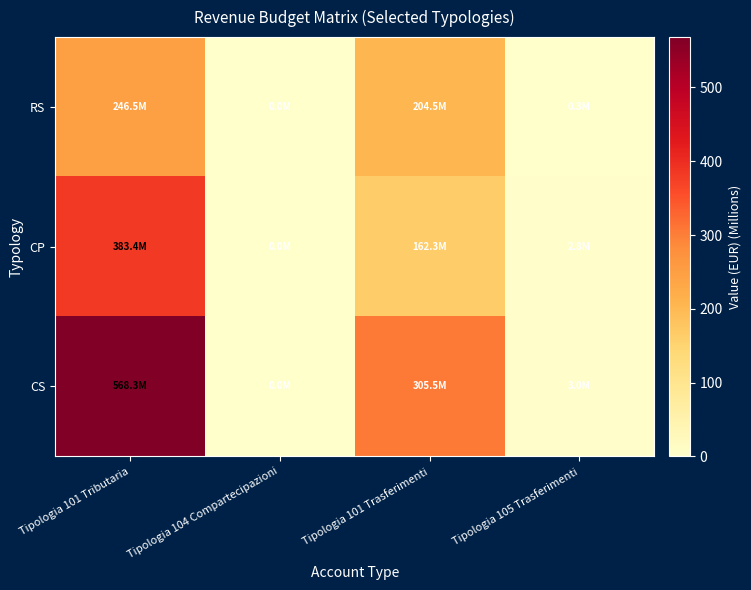

At which category is the sum across all series the highest?

Tipologia 101 Tributaria